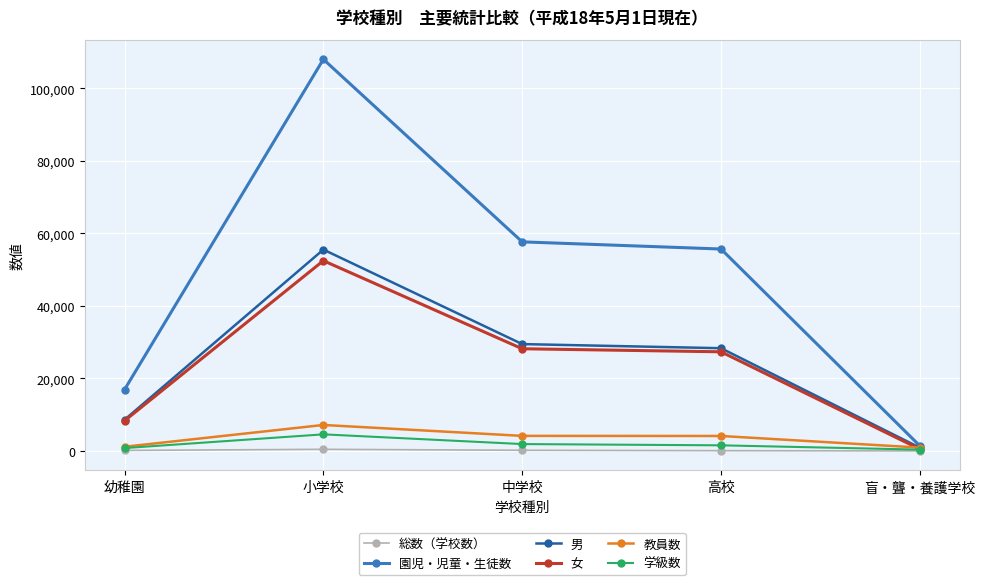

What is the total value across all series at 幼稚園?

35990